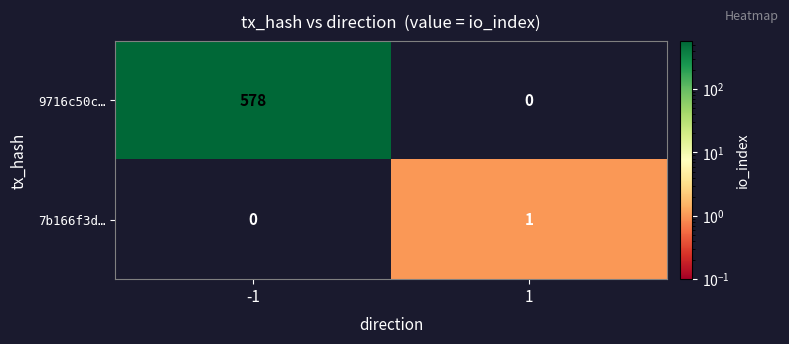

Rank the series by their average value, from lowest to highest.

7b166f3d…, 9716c50c…